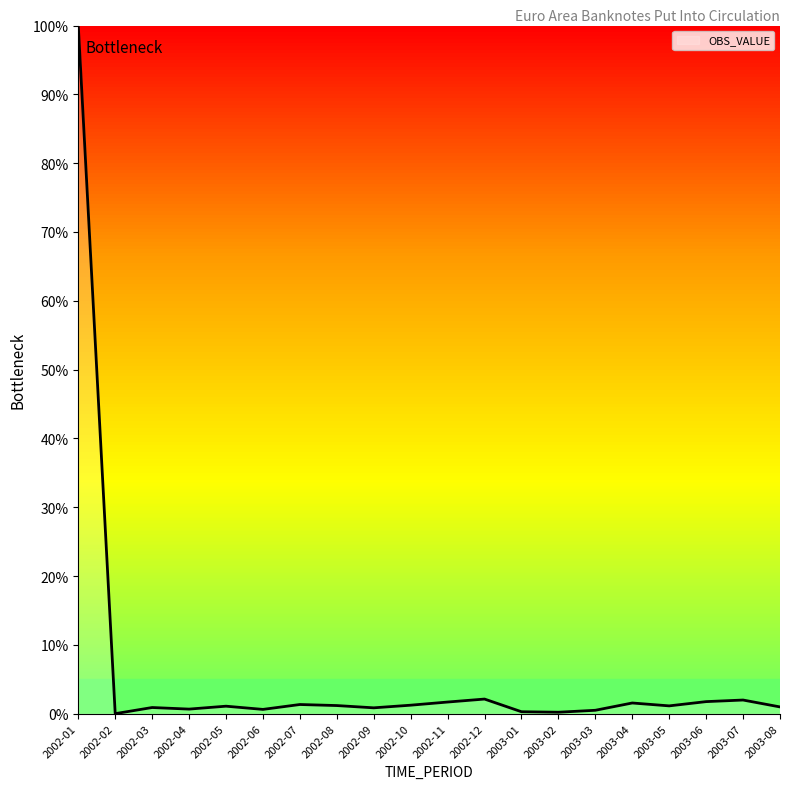

What is the difference between the maximum and minimum values?

100.0